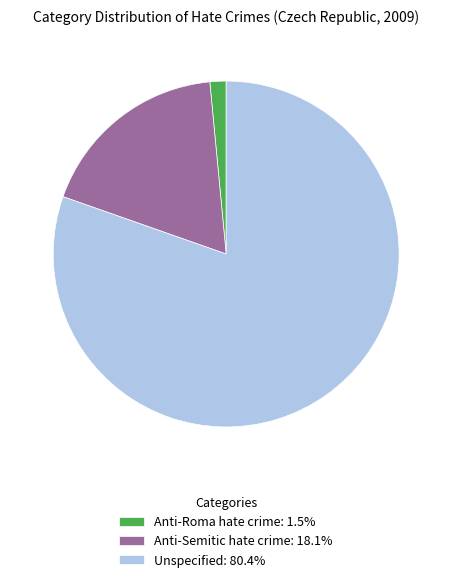

Does Anti-Semitic hate crime: 18.1% represent more than half of the total?

No